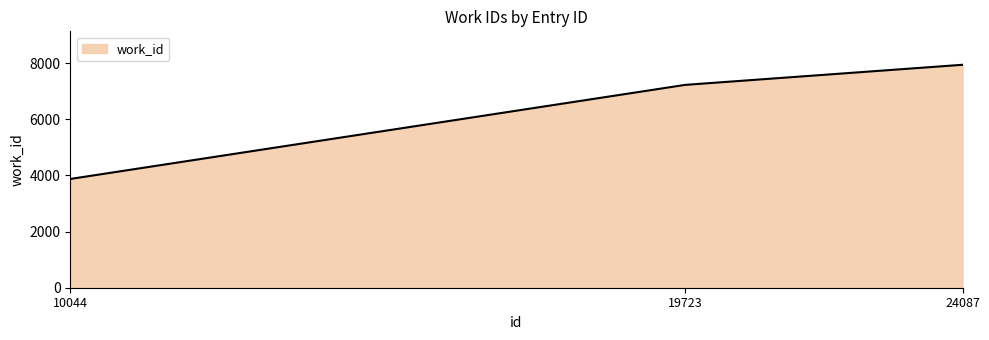

Does the chart have visible grid lines?

No